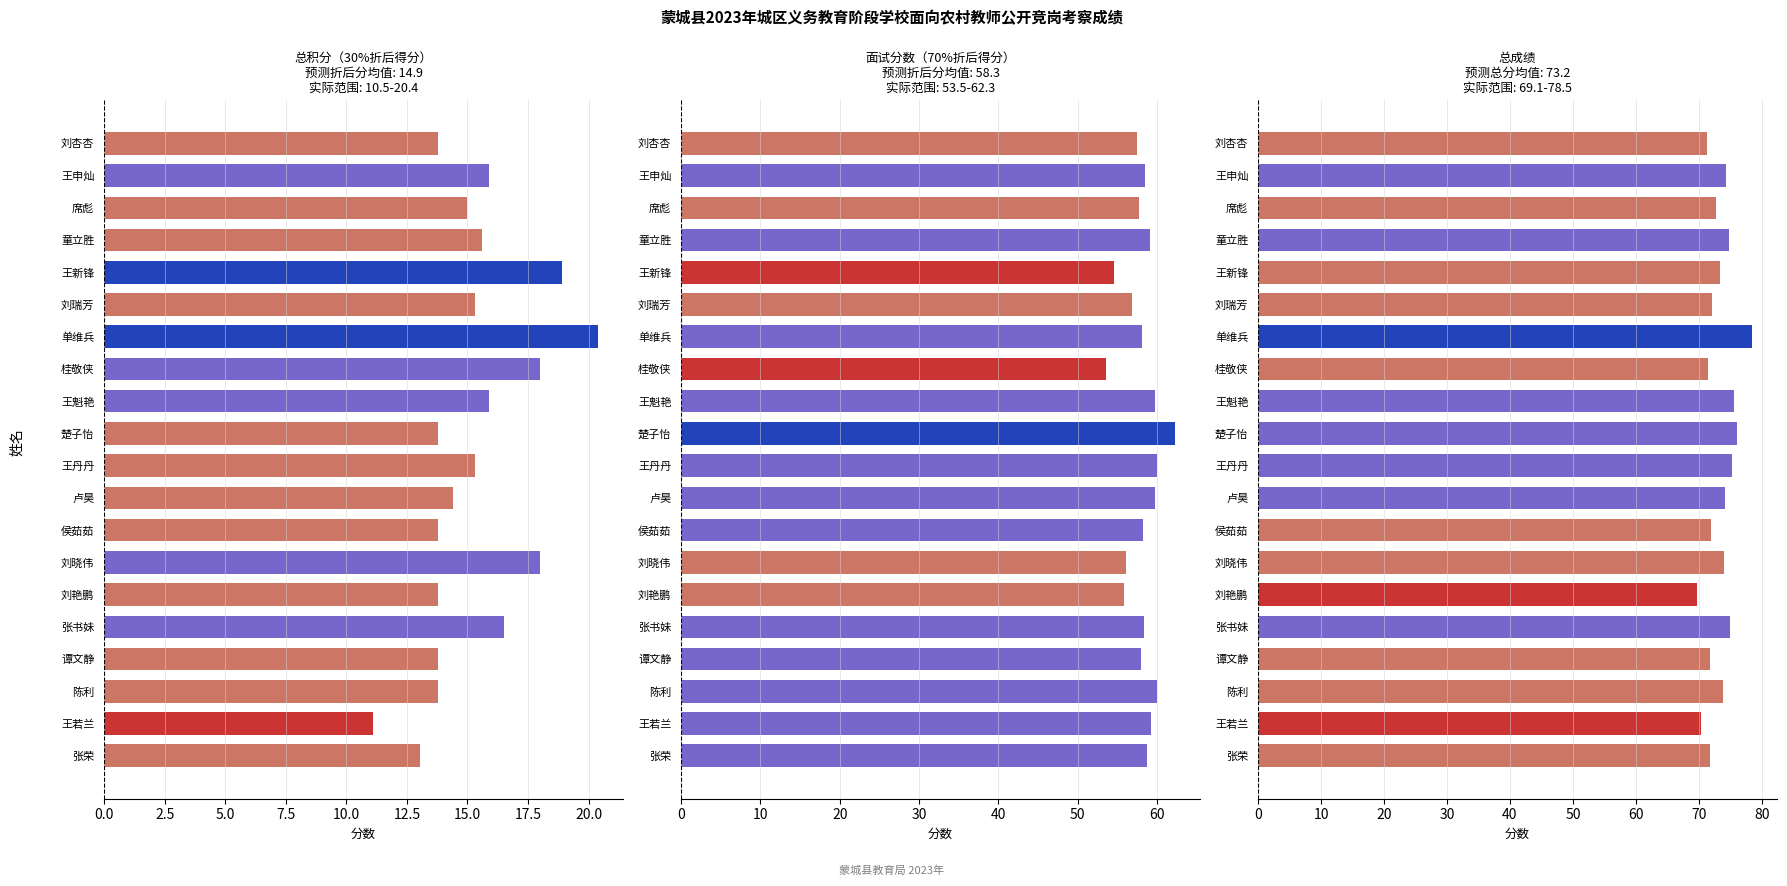

Which series has the largest total across all categories?

总成绩